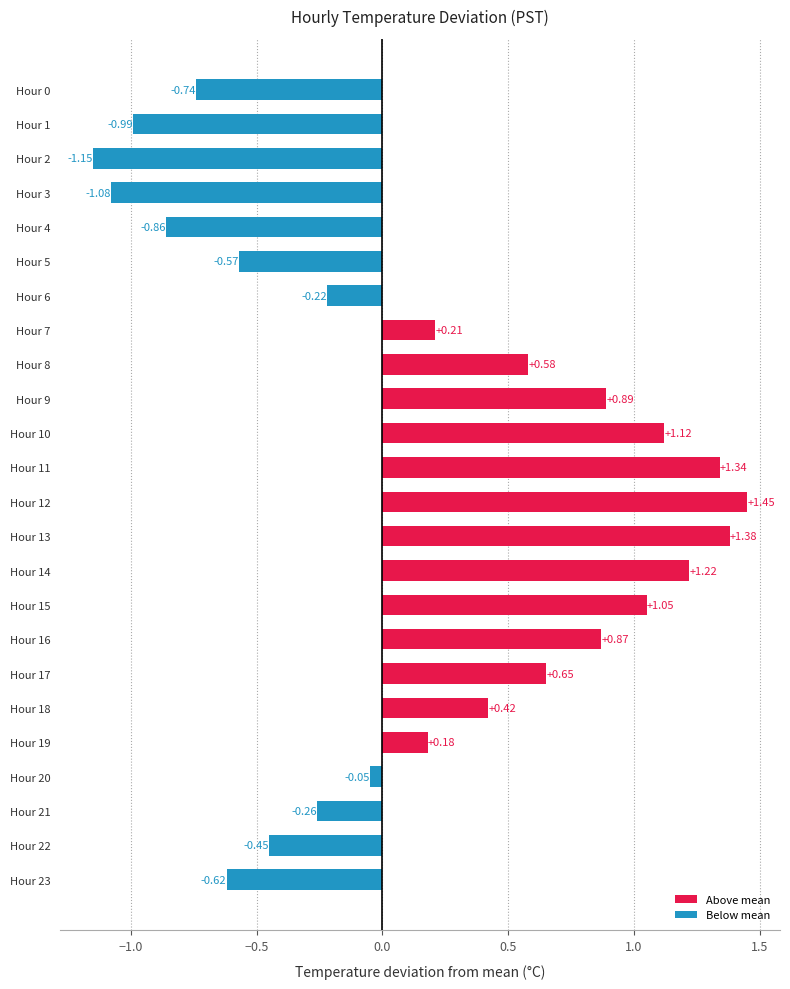

Which has a higher value, Hour 11 or Hour 4?

Hour 11